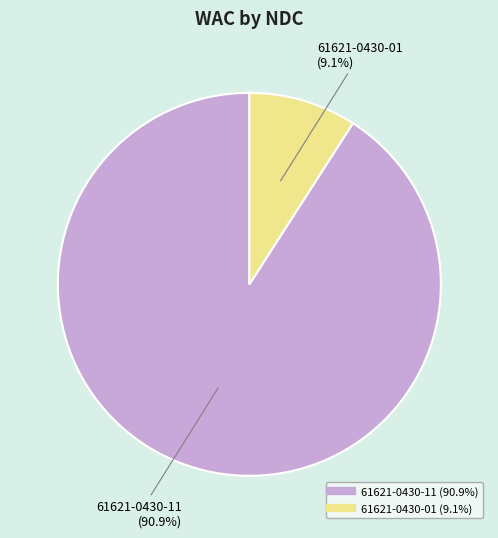

To the nearest percent, what percentage of the pie is 61621-0430-11?

91%